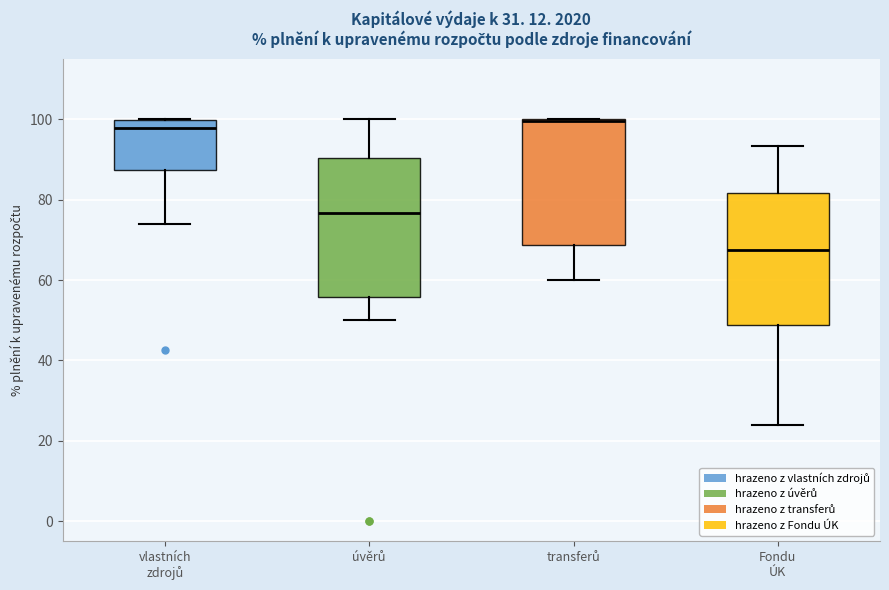

Reading left to right, read every box against the y-axis: the position of its median line, the range the box covers, and the ends of its whiskers. The values are not printed on the chart, so give them approximately, as read against the axis.

vlastních zdrojů: median 98, box 88 to 100, whiskers 74 to 100
úvěrů: median 76, box 56 to 90, whiskers 50 to 100
transferů: median 100 (drawn on the box's upper edge), box 68 to 100, whiskers 60 to 100
Fondu ÚK: median 68, box 48 to 82, whiskers 24 to 94